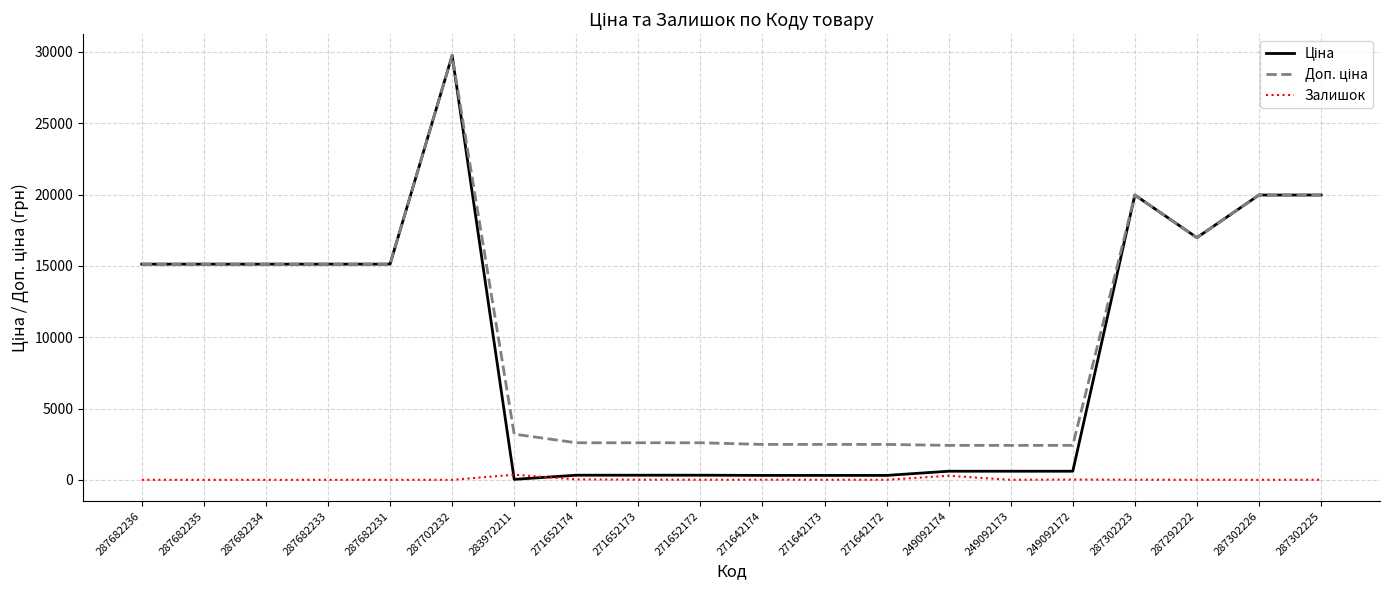

What is the spread (max minus min) of values at 287682236?

15120.0